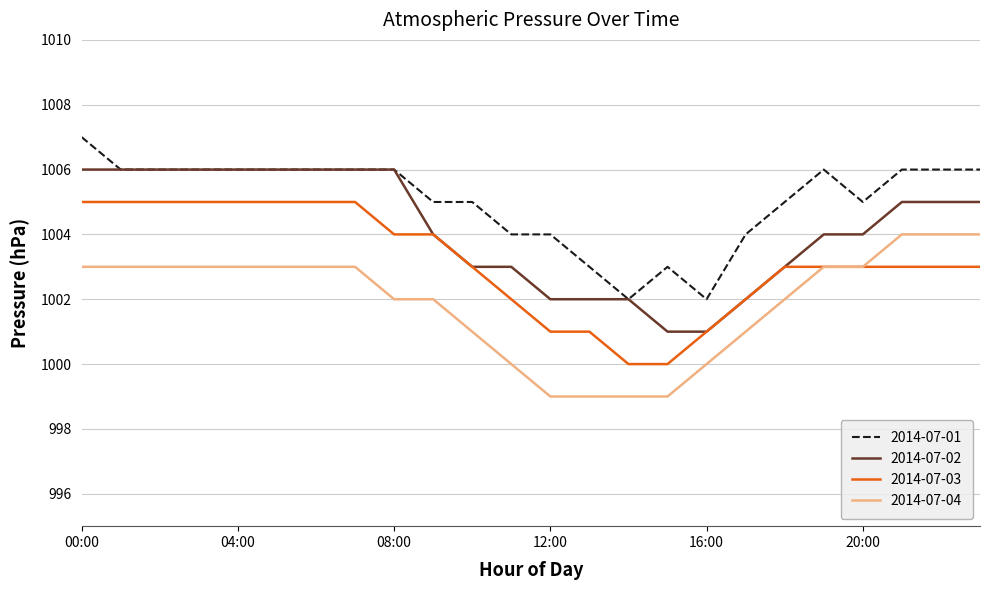

What is the minimum value shown in the chart?

999